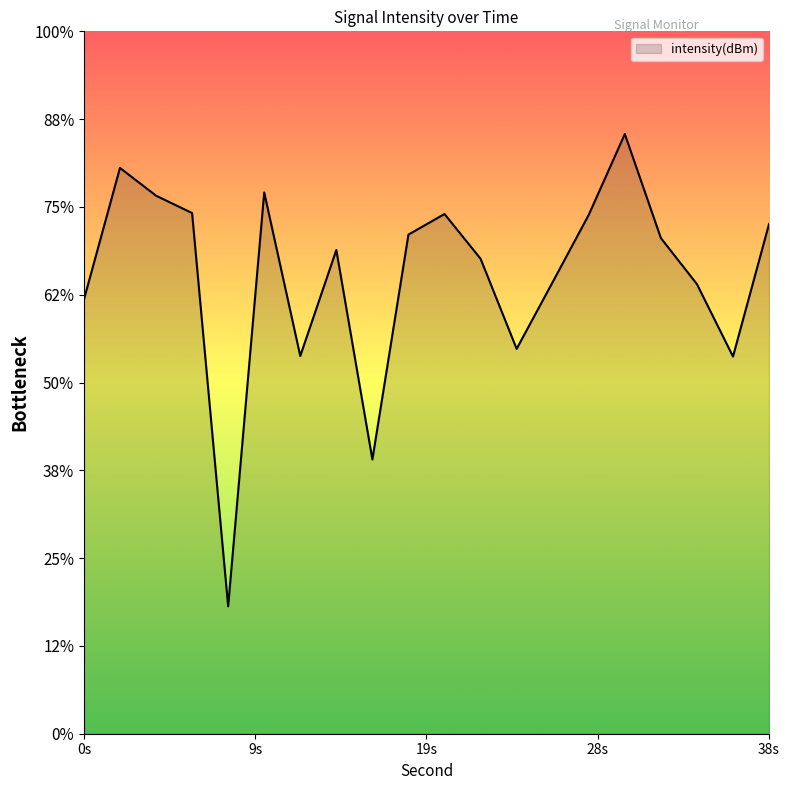

Does the chart display data point markers on the line(s)?

No